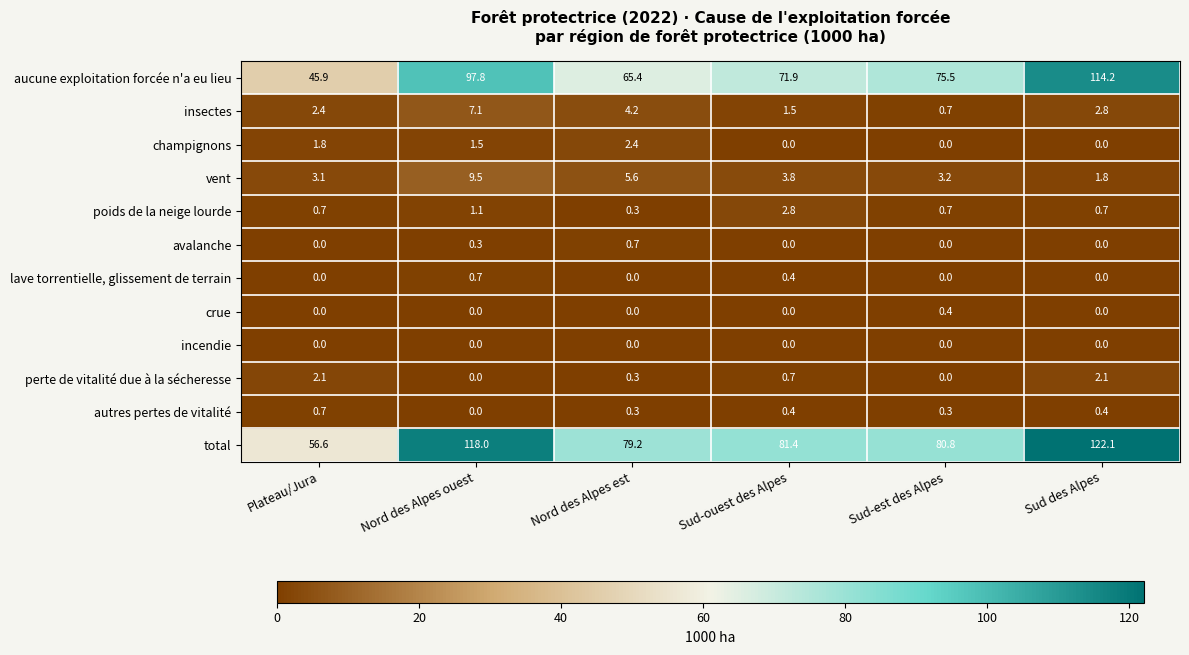

What is the spread (max minus min) of values at Nord des Alpes est?

79.2